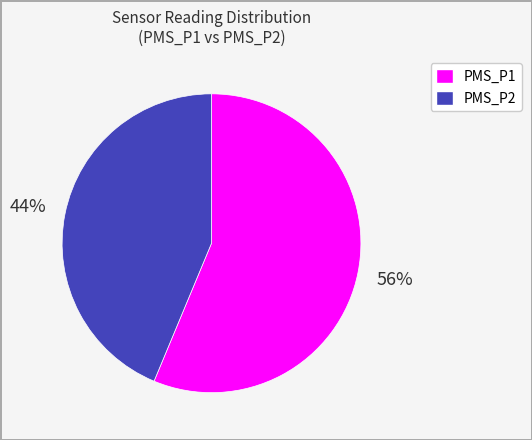

To the nearest percent, what portion does PMS_P1 represent?

56%